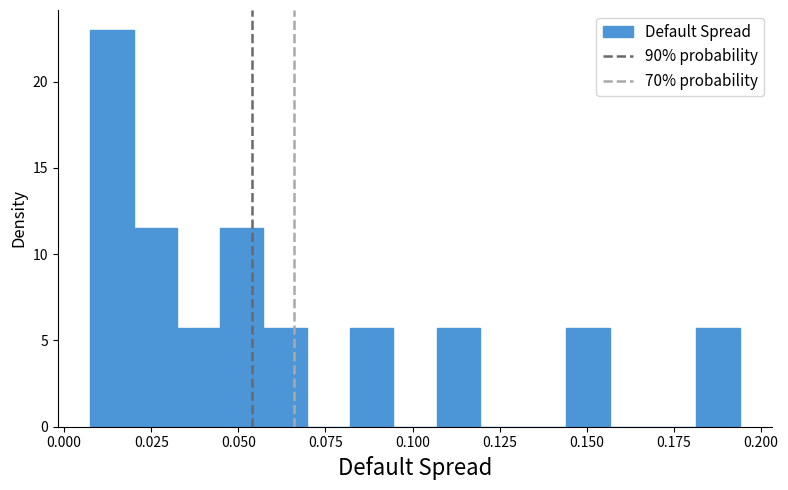

Read against the x-axis, roughly where is the centre of the tallest bar?

0.015